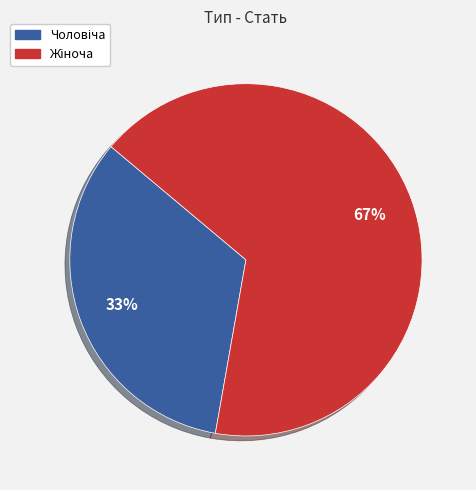

Is there any slice that represents more than half of the pie?

Yes